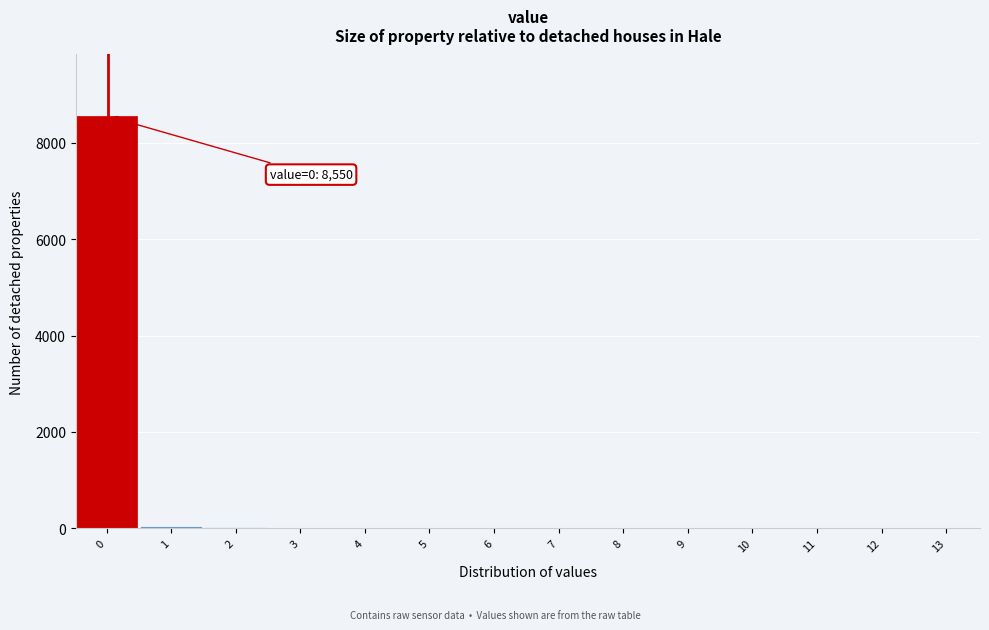

What is the sum of all values?

8629